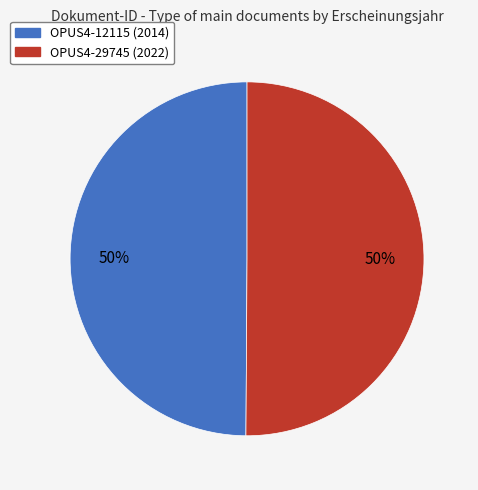

Do OPUS4-12115 and OPUS4-29745 together represent more than half of the pie?

Yes